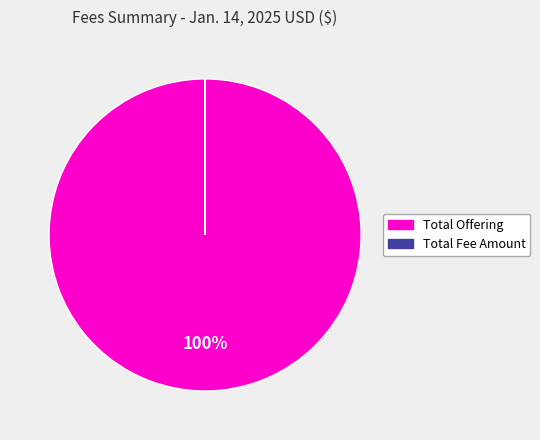

Which category accounts for the majority?

Total Offering